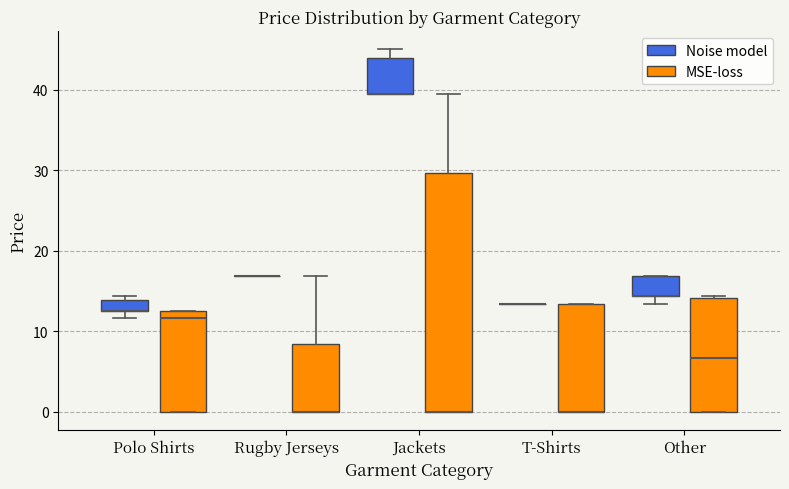

Where is the lower edge of the box for Other (MSE-loss) on the y-axis? The values are not printed on the chart, so give them approximately, as read against the axis.

0